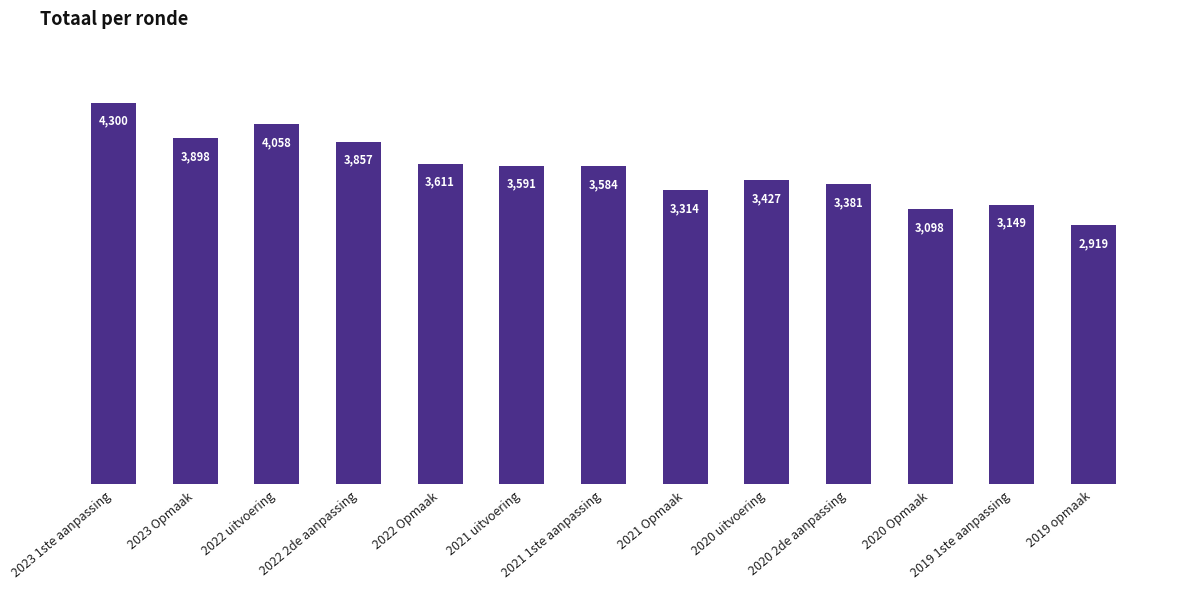

Reading left to right, transcribe all the data shown in this chart.

4300	3898	4058	3857	3611	3591	3584	3314	3427	3381	3098	3149	2919